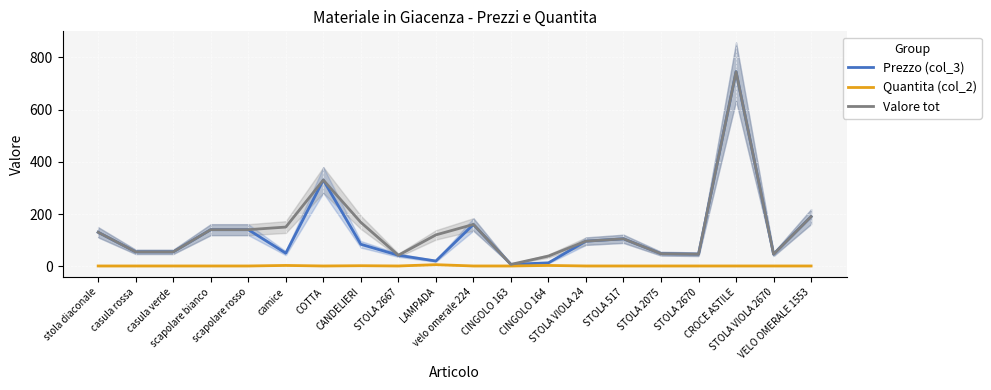

Where is Quantita (col_2) nearest to the value 3?

camice